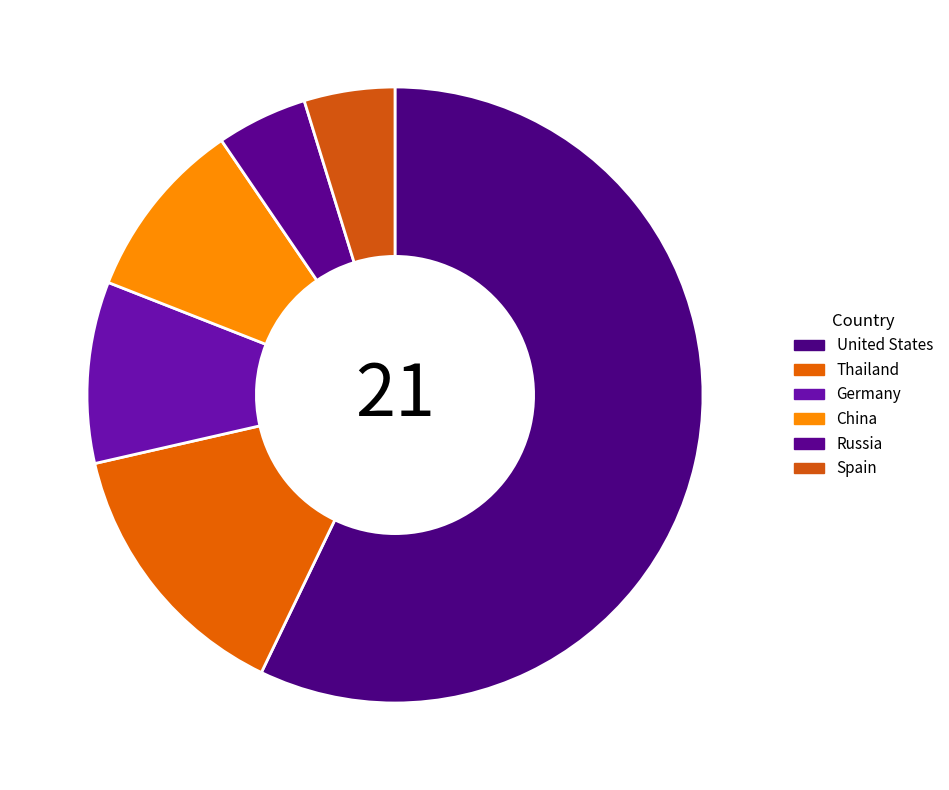

To the nearest percent, what is the difference between the Spain and Thailand slice percentages?

10%